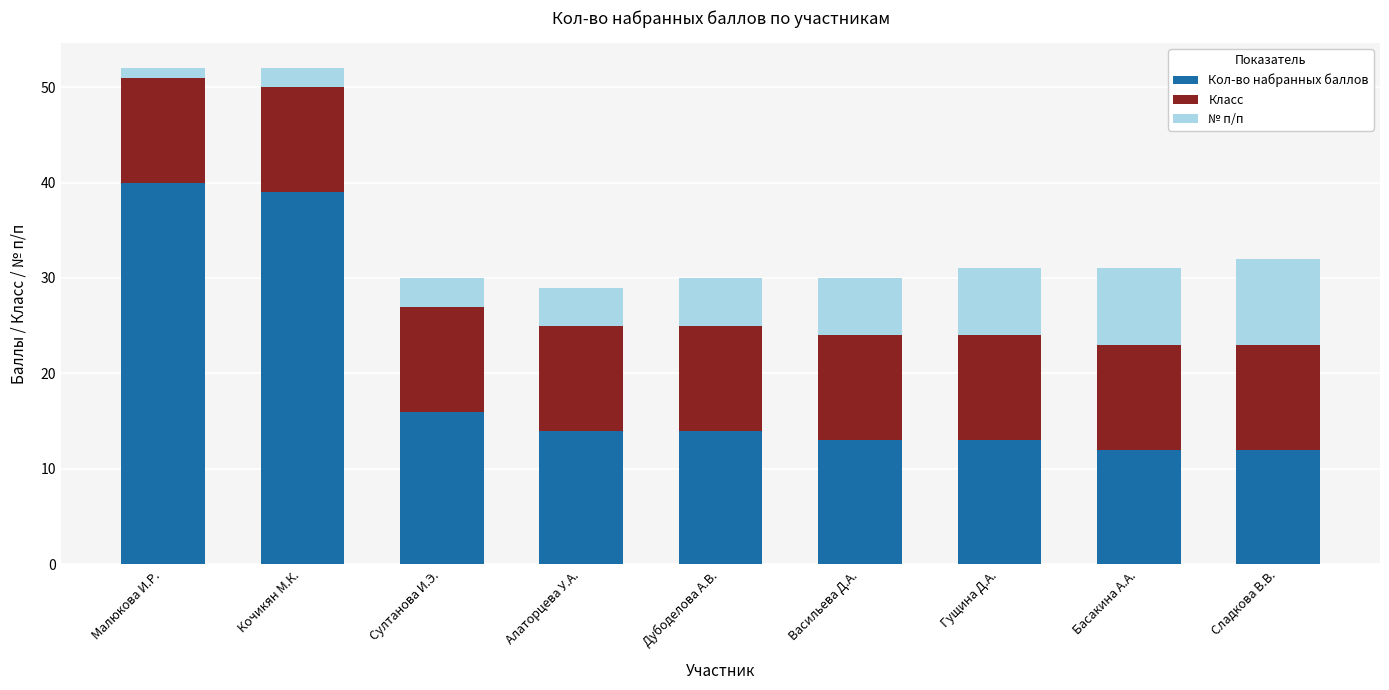

What value does the Кол-во набранных баллов series have at Дубоделова А.В., to the nearest 10?

10